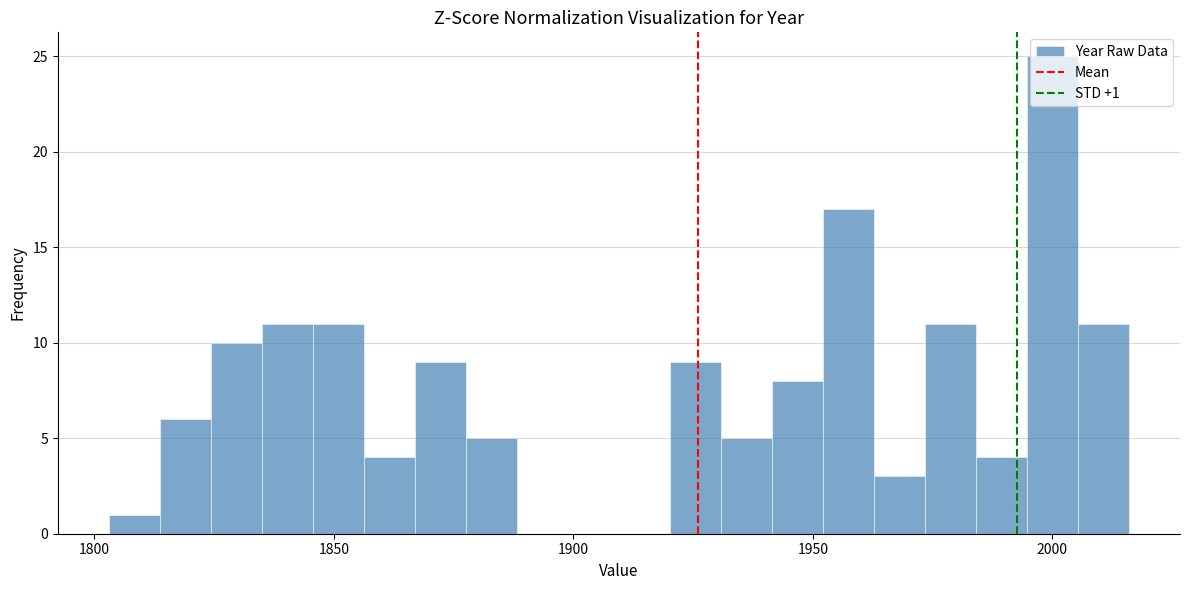

Around what value on the x-axis is the tallest bar? Give the approximate position of its centre, as read against the axis.

2000